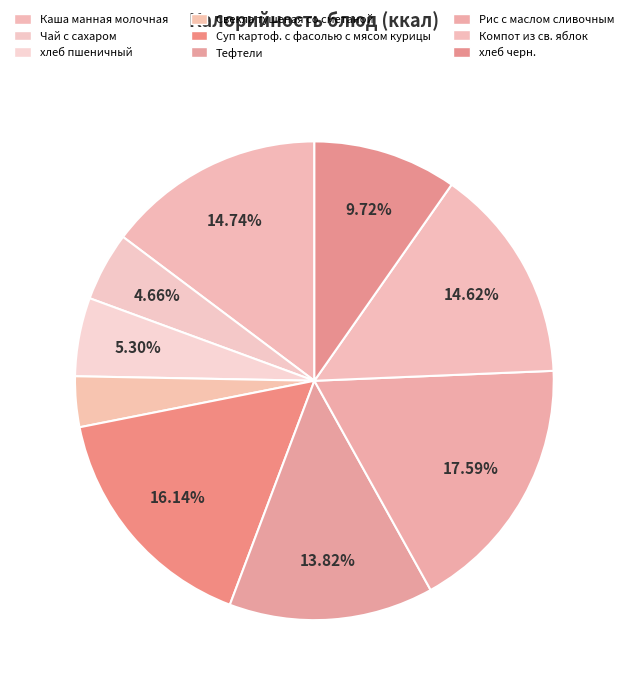

Is there any slice that represents more than half of the pie?

No